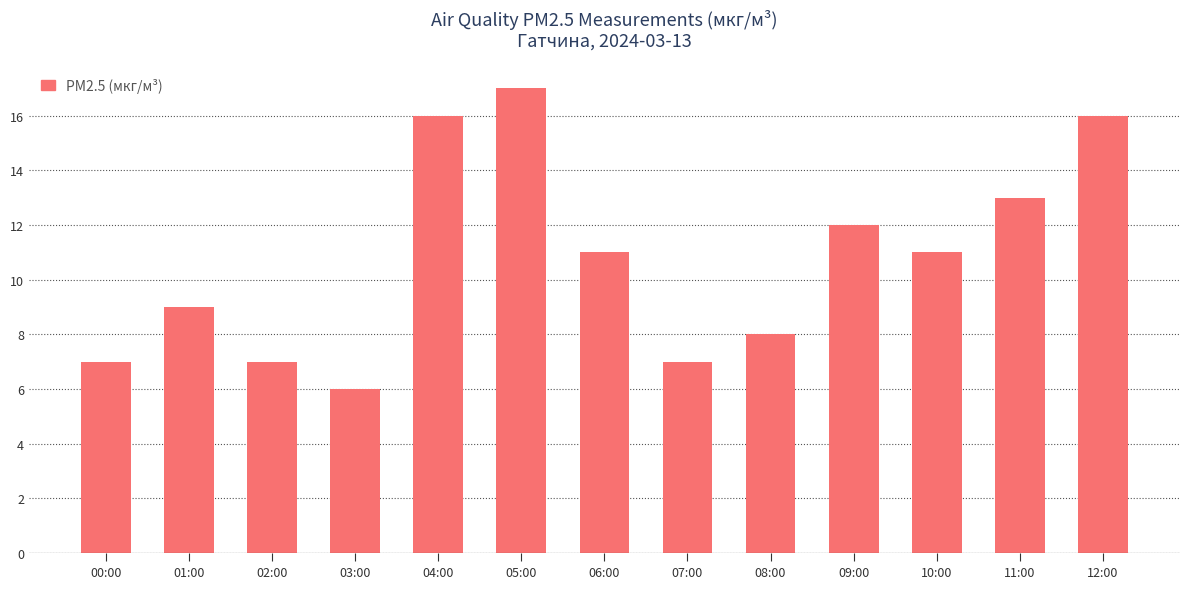

What is the value of the 9th bar from the left?

8